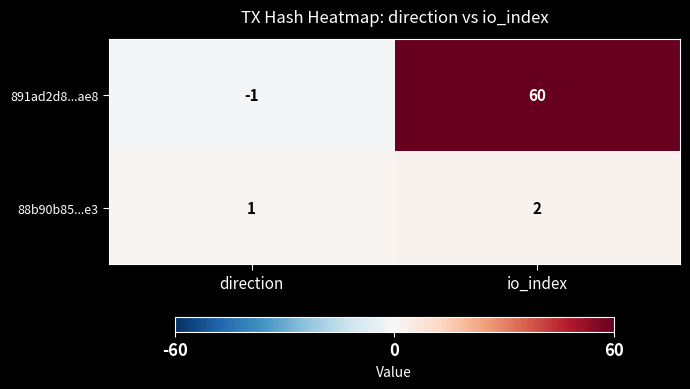

The 891ad2d8...ae8 series shows 98 at io_index. True or false?

False